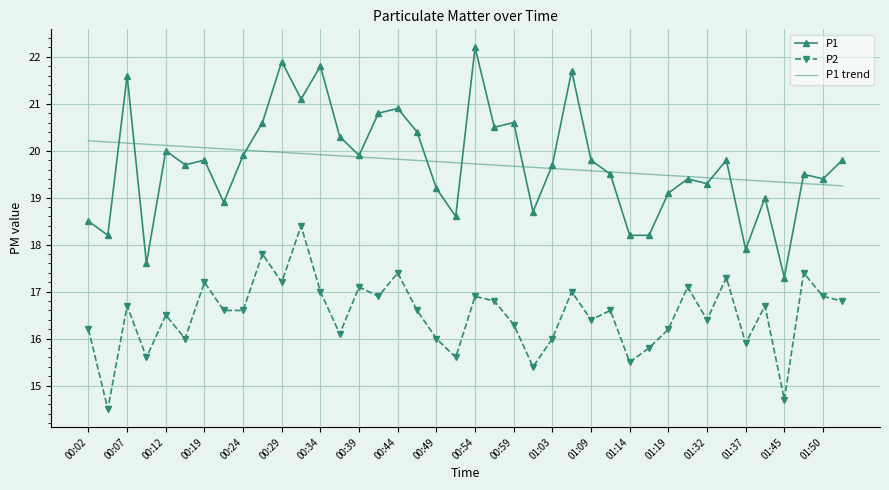

True or false: P1 trend and P2 intersect in this chart.

False